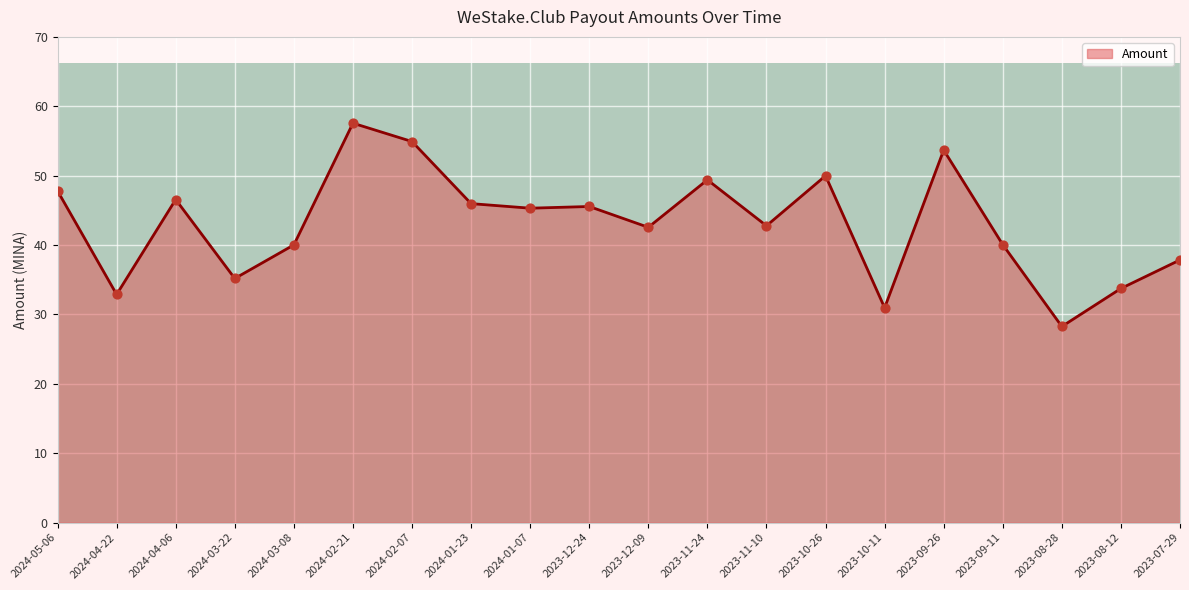

What is the change in value from 2024-01-07 to 2023-11-24?

+4.1